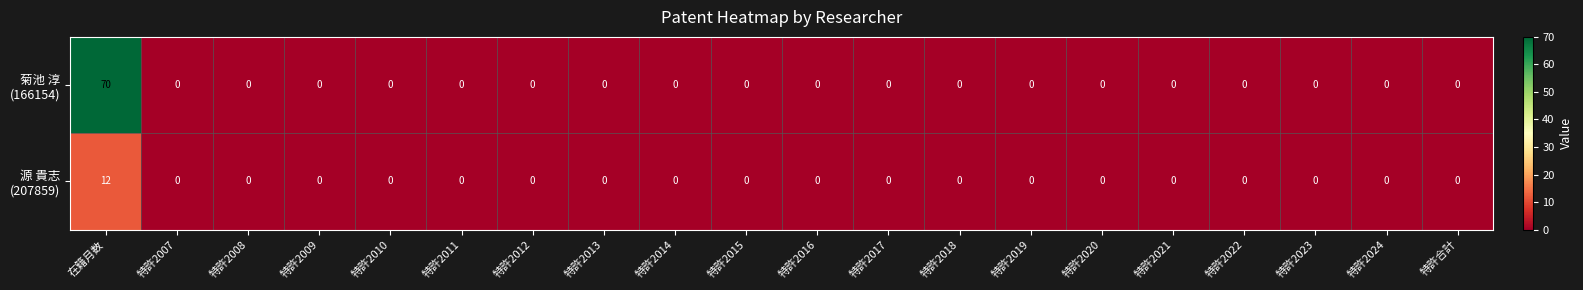

At which category is the sum across all series the highest?

在籍月数